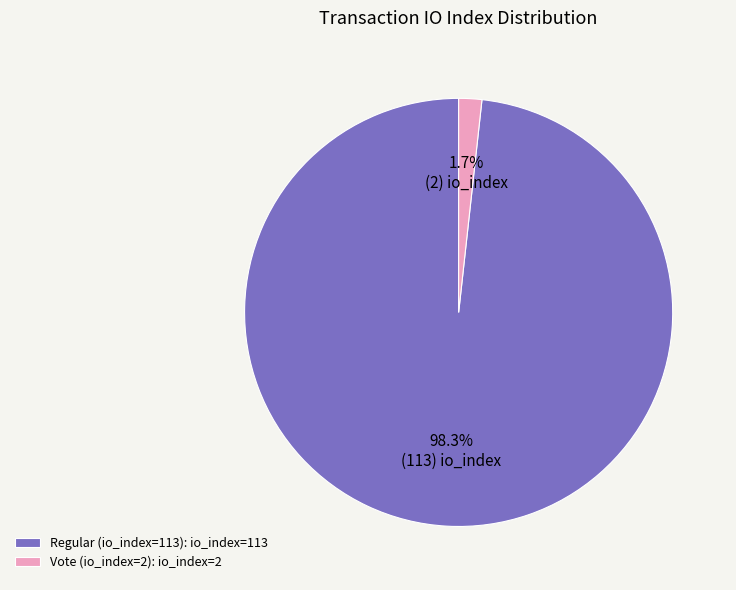

To the nearest percent, what is the average slice percentage?

50%